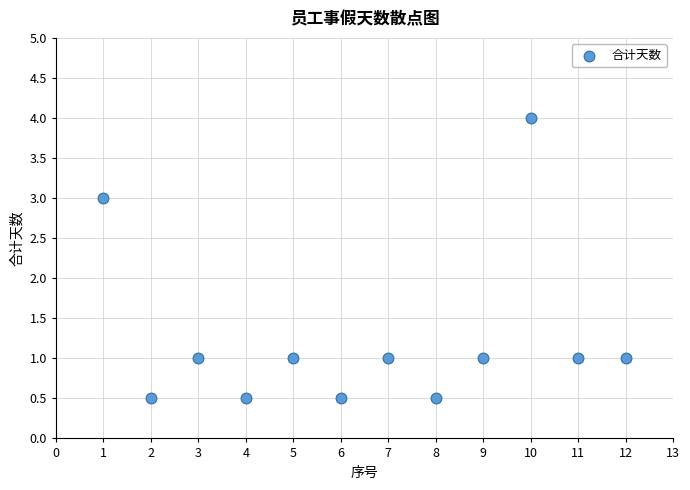

What is the average X value?

6.5